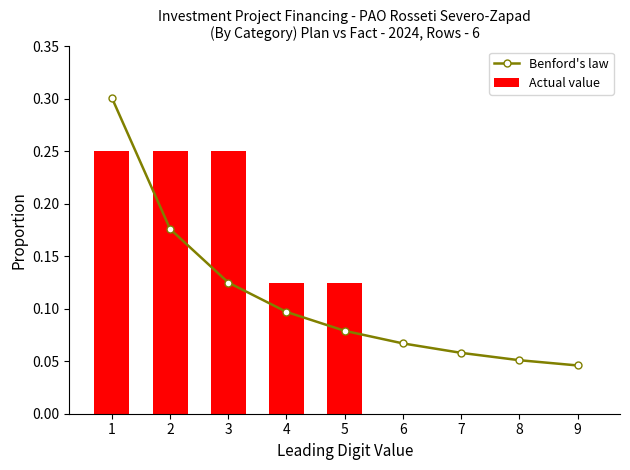

Which series has the largest total across all categories?

Benford's law